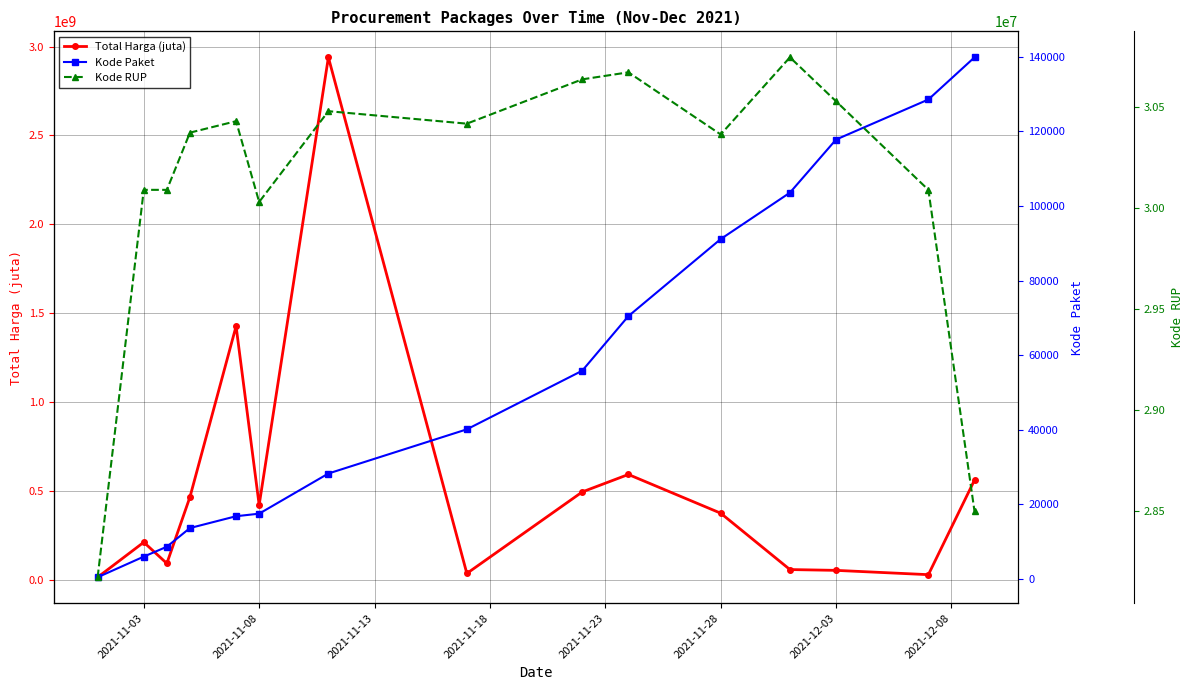

Which series has the largest range (max minus min)?

Total Harga (juta)